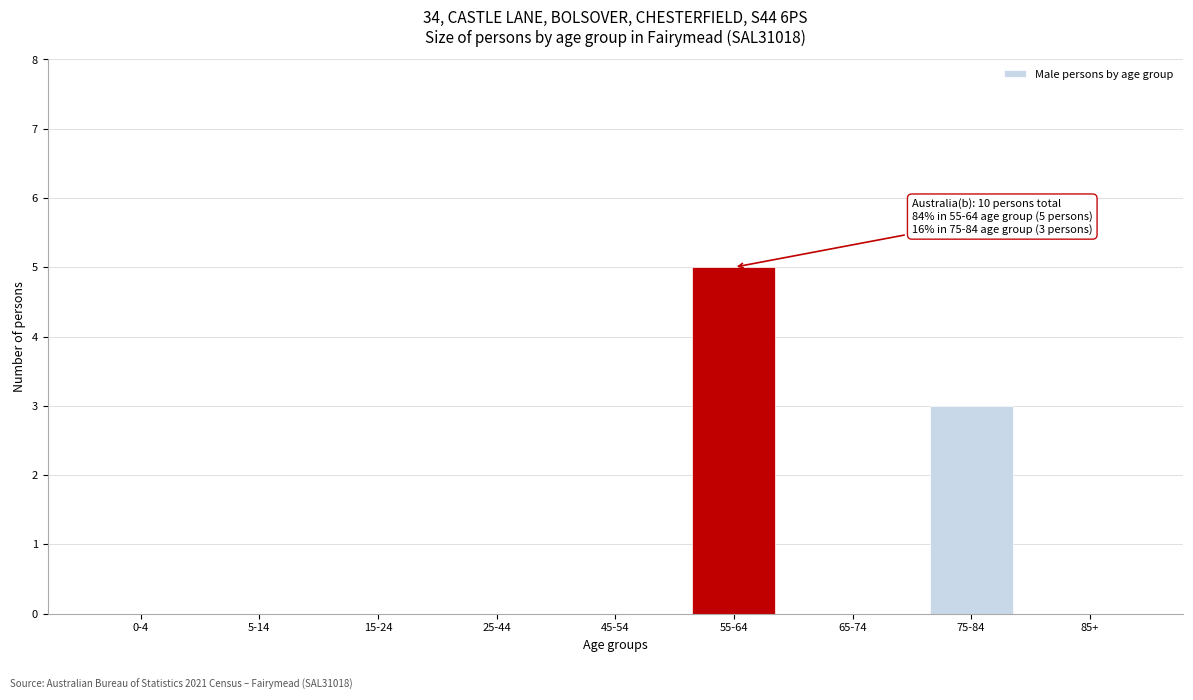

Reading left to right, transcribe all the data shown in this chart.

0-4=0	5-14=0	15-24=0	25-44=0	45-54=0	55-64=5	65-74=0	75-84=3	85+=0